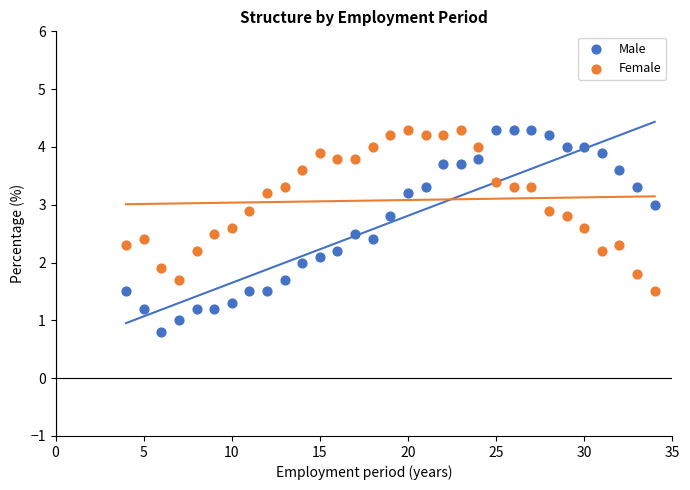

Across all data points, what is the range of X values (max minus min)?

30.0